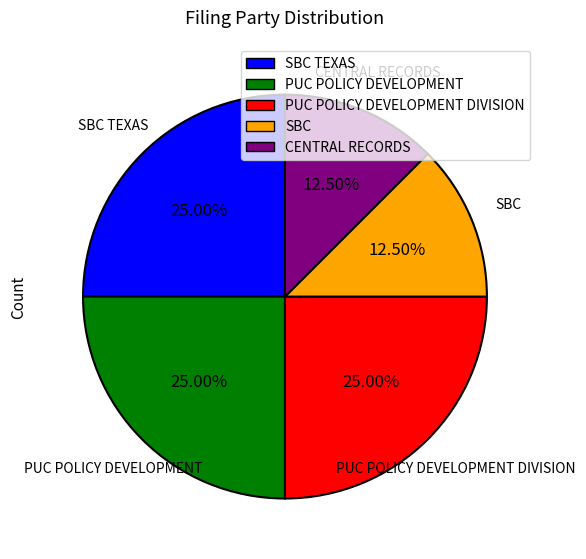

Is there a majority slice in this chart?

No